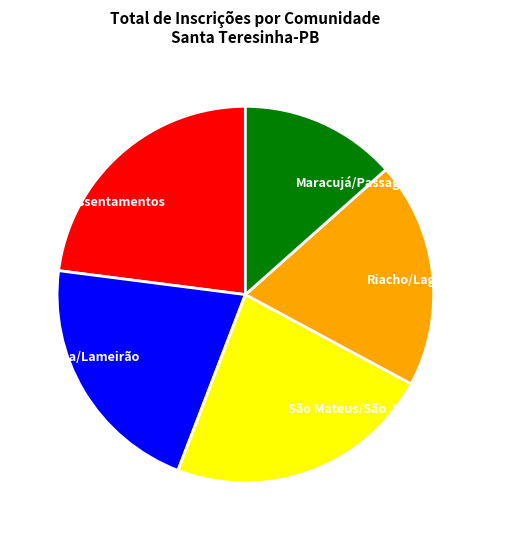

Count the number of slices in the pie.

5